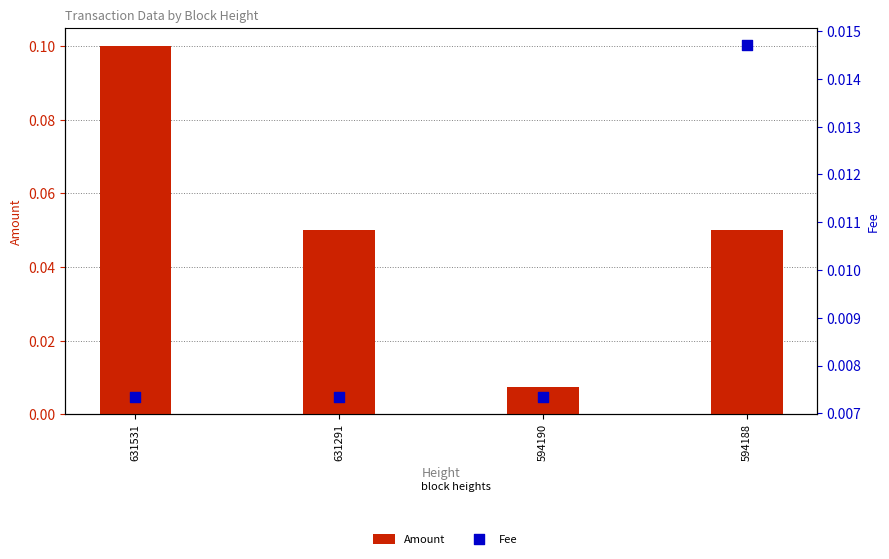

Which series contains the lowest Y value?

Amount